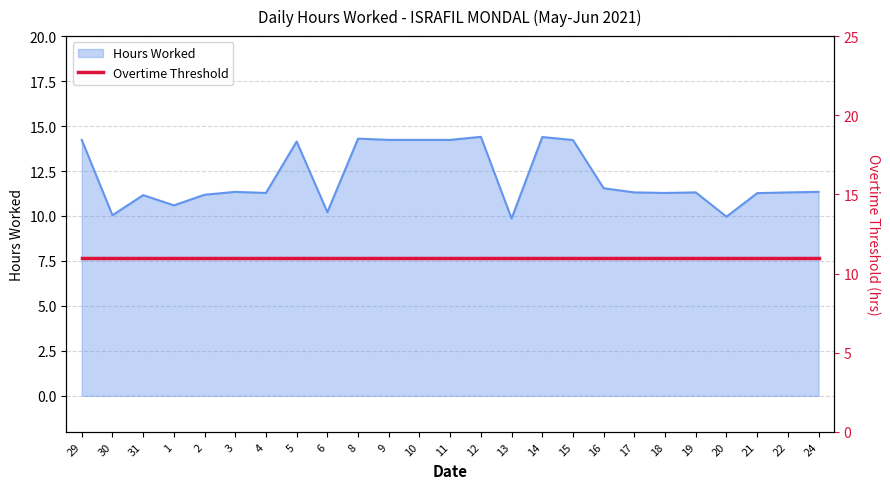

Rank the categories by value from highest to lowest.

12, 14, 8, 29, 9, 10, 11, 15, 5, 16, 3, 24, 17, 19, 22, 4, 18, 21, 2, 31, 1, 6, 30, 20, 13